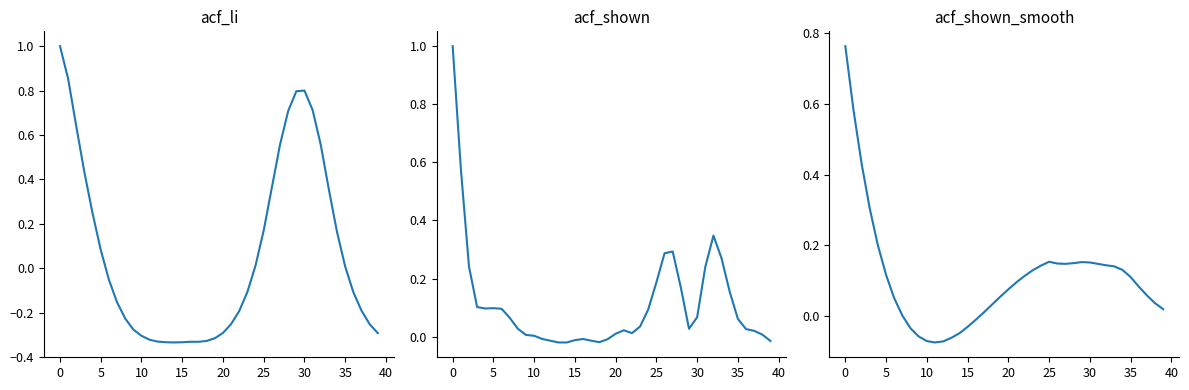

How many series are shown in this chart?

3